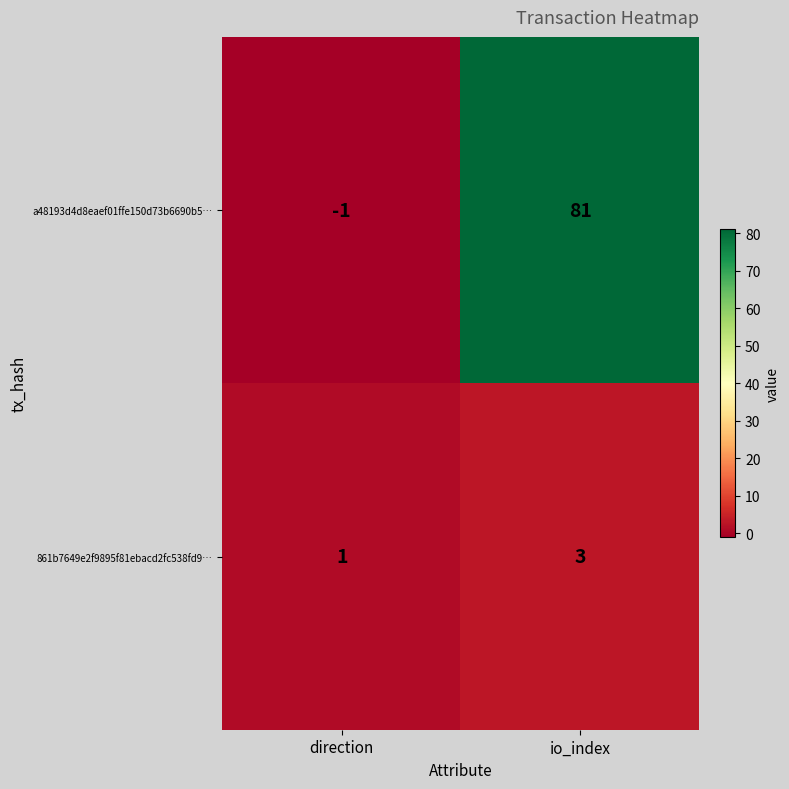

Which series changed the most between direction and io_index?

a48193d4d8eaef01ffe150d73b6690b5…